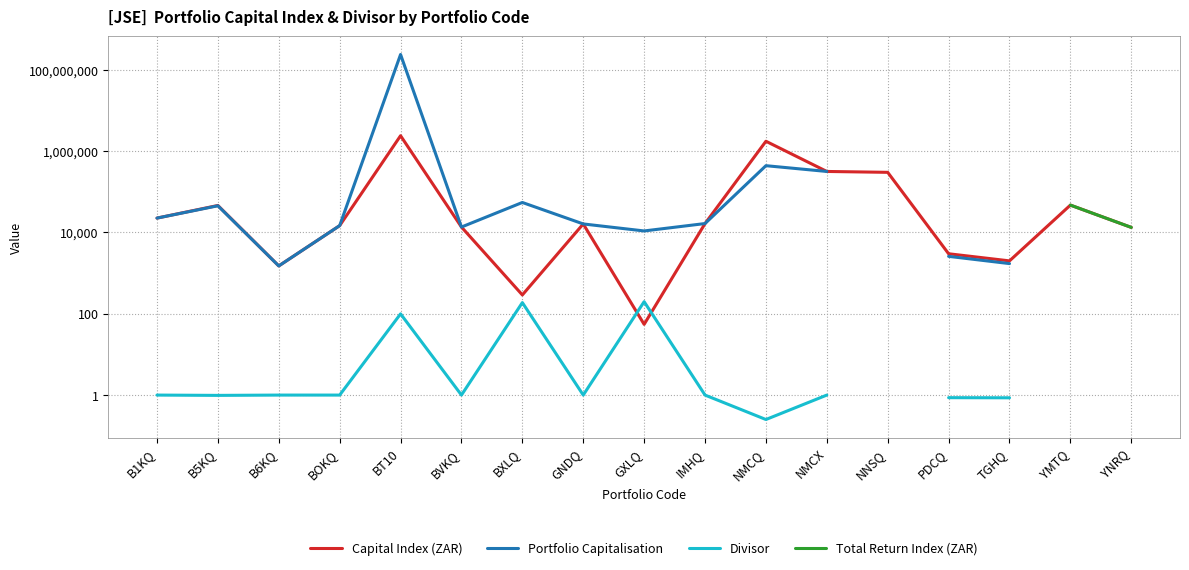

Which category has the lowest value across all series?

NMCQ